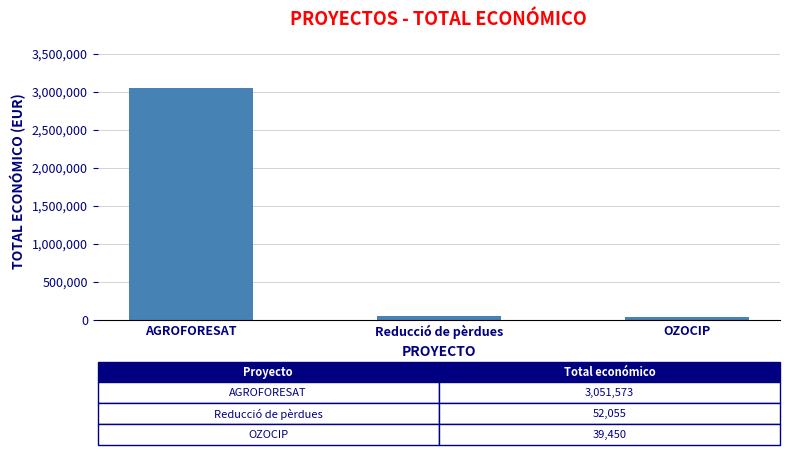

What value does the data have at Reducció de pèrdues?

52055